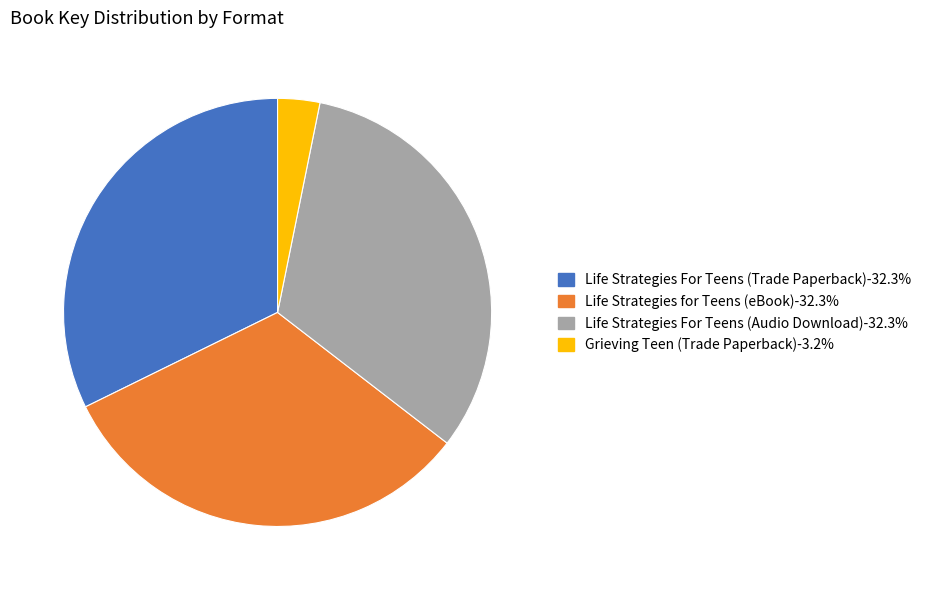

Which slice is the smallest?

Grieving Teen (Trade Paperback)